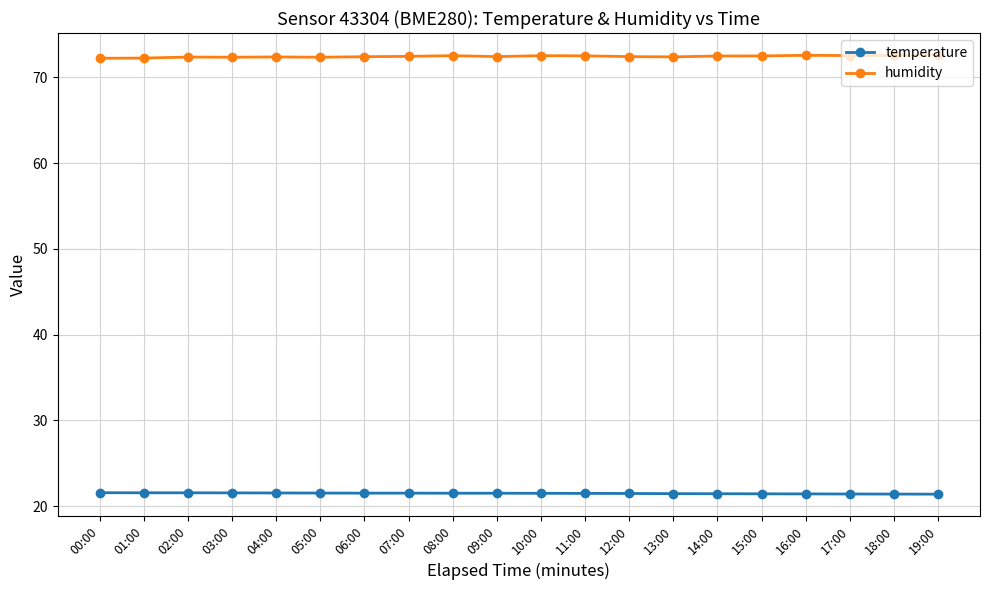

What is the lowest value of the humidity series?

72.2